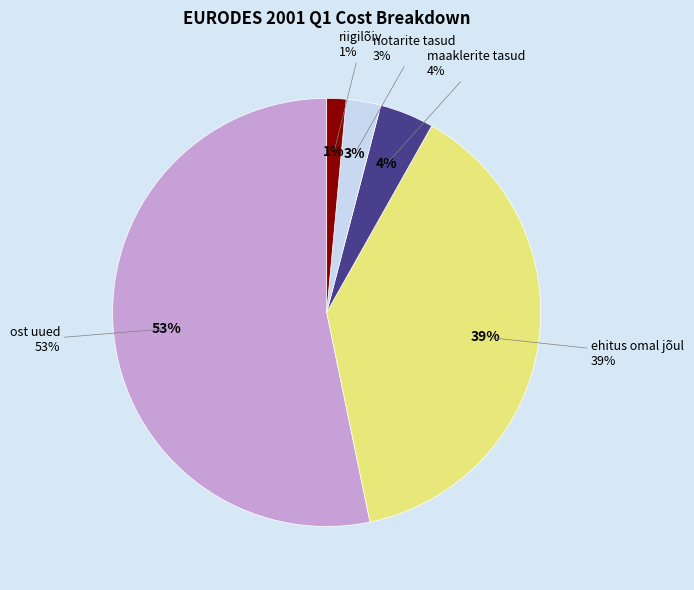

The maaklerite tasud slice represents 4% of the pie. True or false?

True